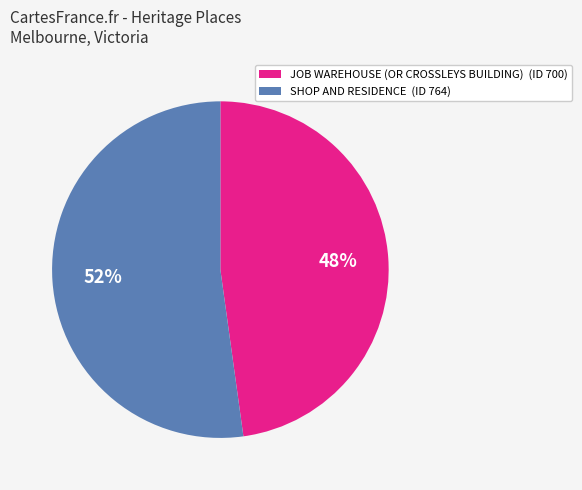

To the nearest percent, what portion does SHOP AND RESIDENCE represent?

52%